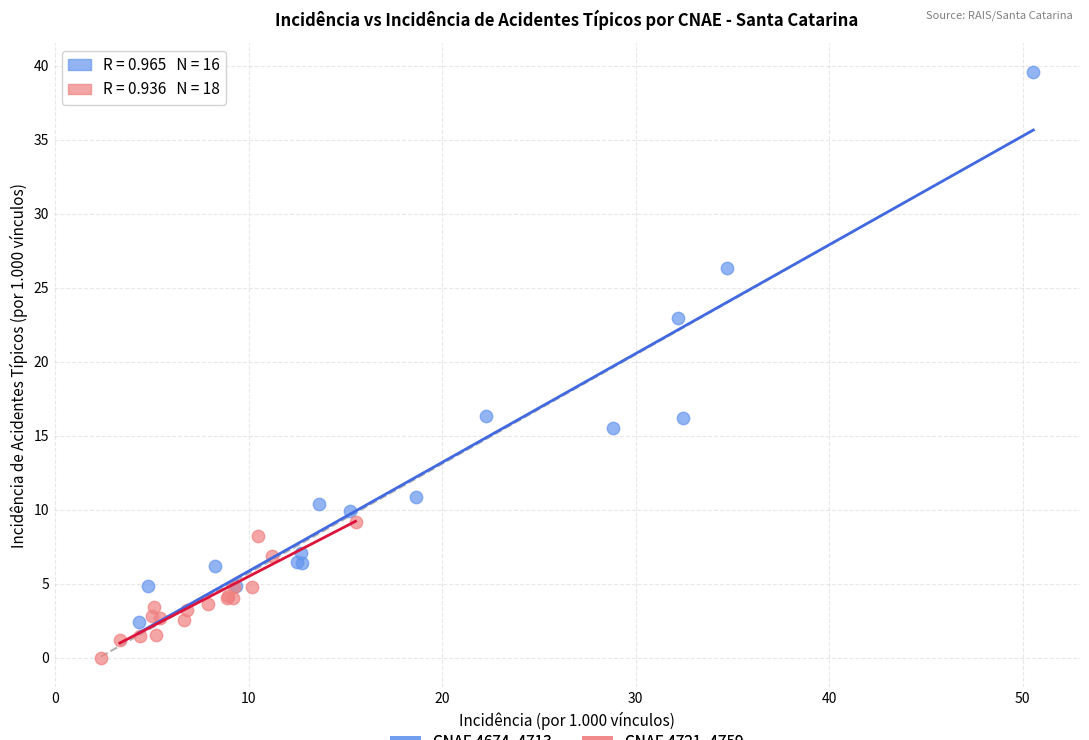

Which series has the largest Y range (max minus min)?

CNAE 4674–4713